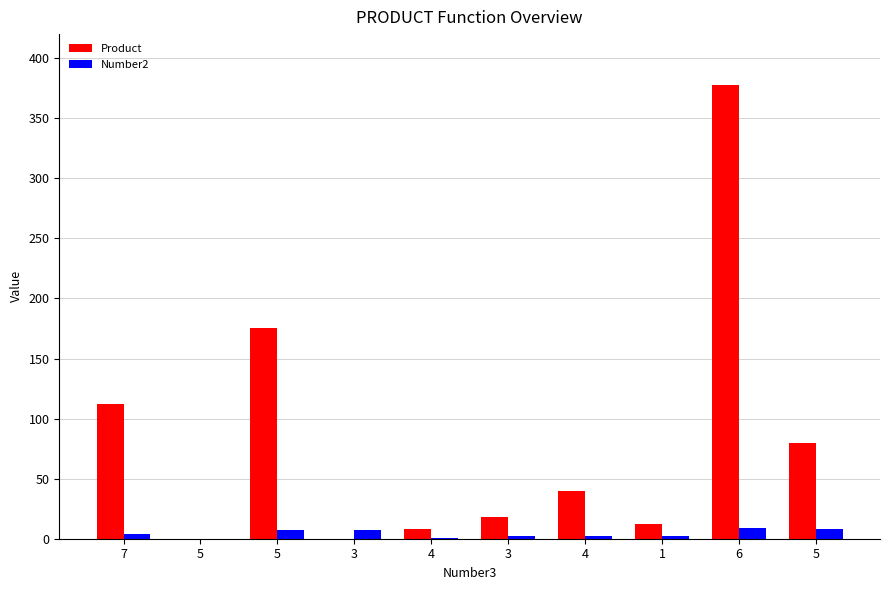

Is the value of Product at 5 greater than the value of Number2 at 5?

No